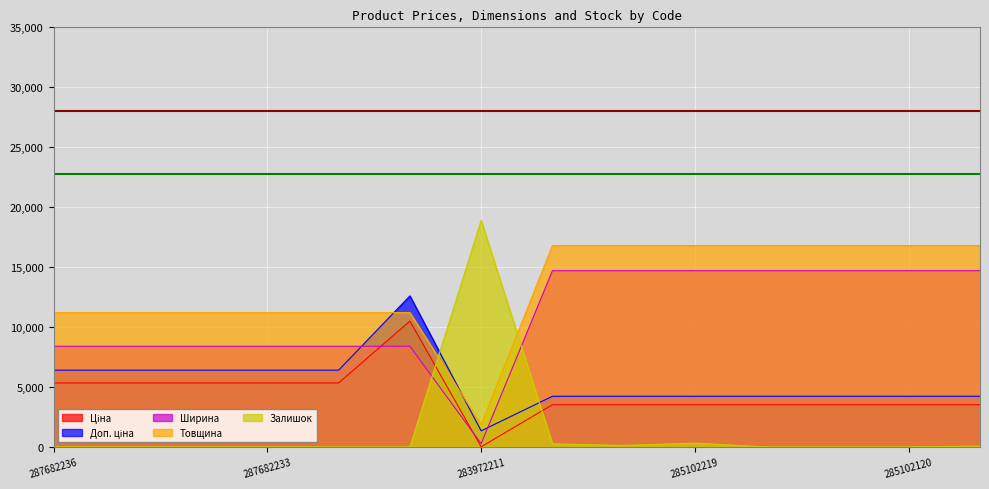

Which label corresponds to the largest value in the chart?

283972211